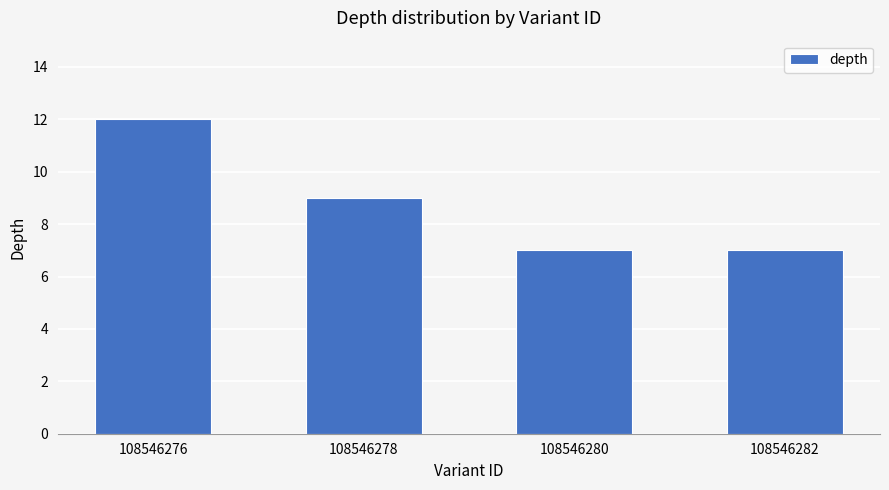

What is the change in value from 108546278 to 108546282?

-2